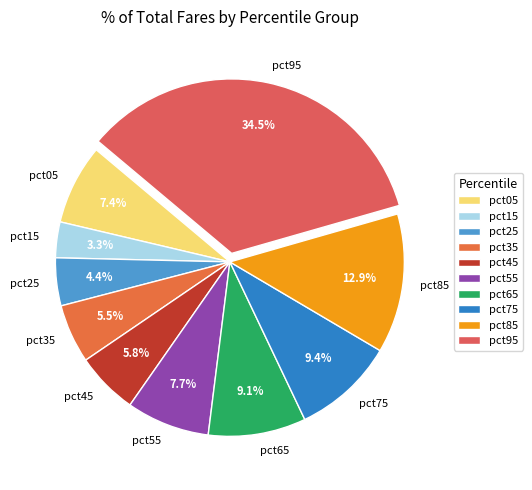

What is the total percentage of pct95 and pct25?

38.9%